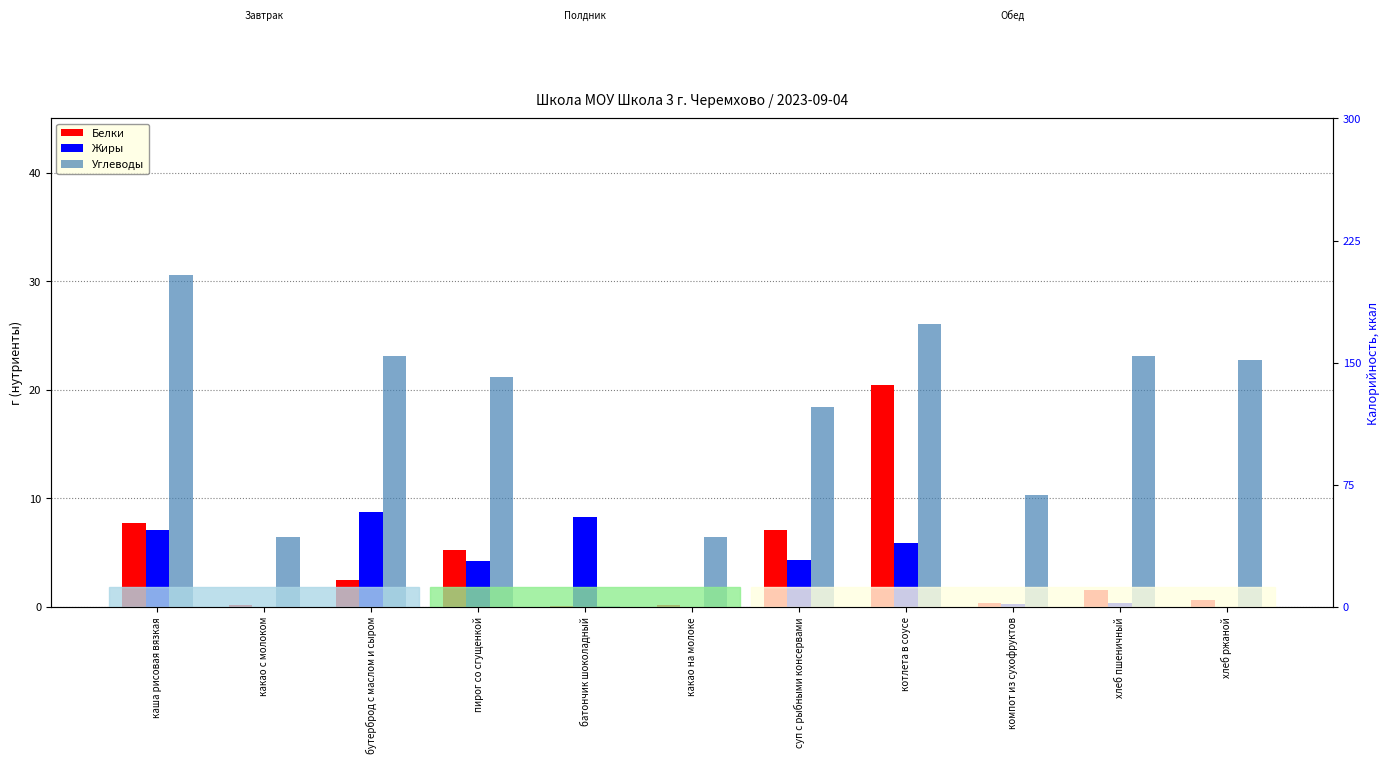

Rank the categories by Белки value from lowest to highest.

батончик шоколадный, какао с молоком, какао на молоке, компот из сухофруктов, хлеб ржаной, хлеб пшеничный, бутерброд с маслом и сыром, пирог со сгущенкой, суп с рыбными консервами, каша рисовая вязкая, котлета в соусе